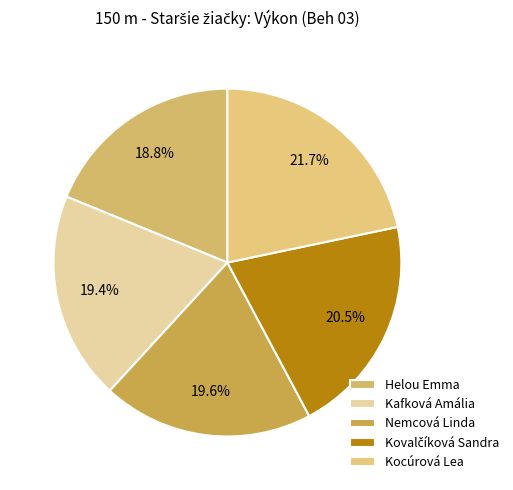

The Kocúrová Lea slice represents 13% of the pie. True or false?

False